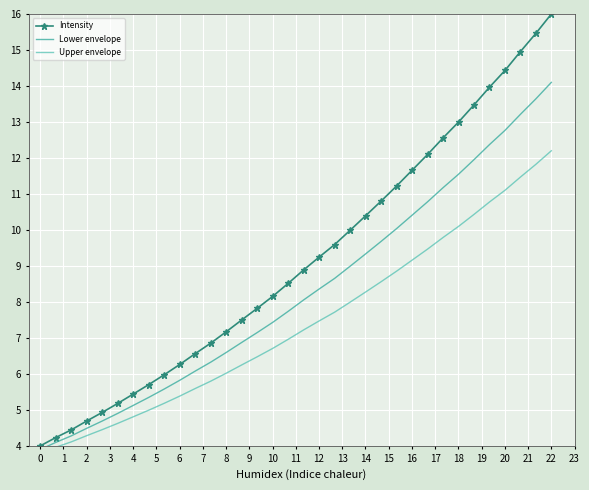

Rank the series at 23 from highest to lowest value.

Intensity, Lower envelope, Upper envelope